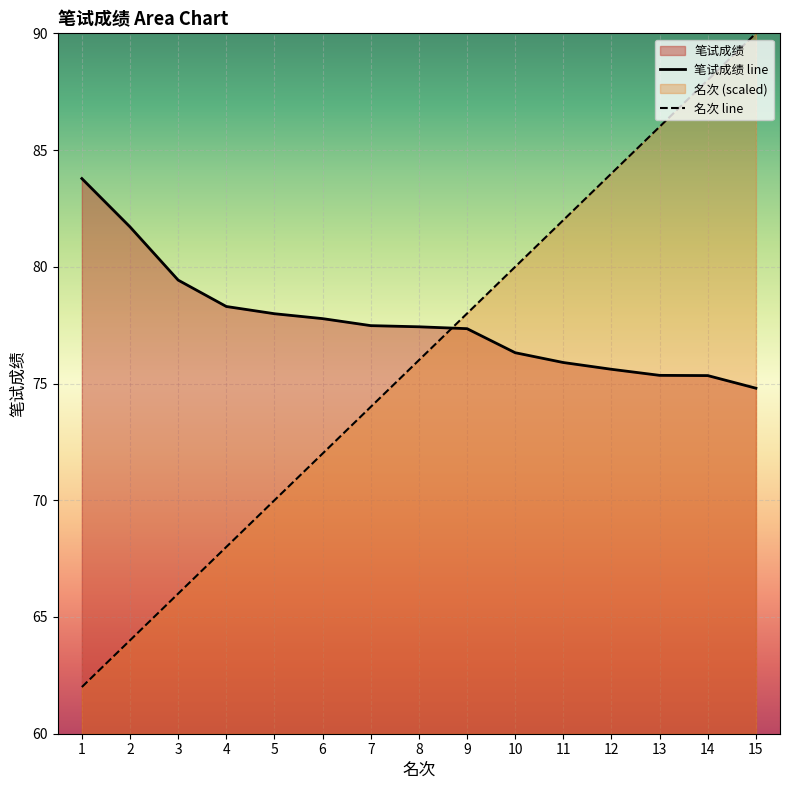

What is the value of the 名次 line point at the 7th from the left?

74.0